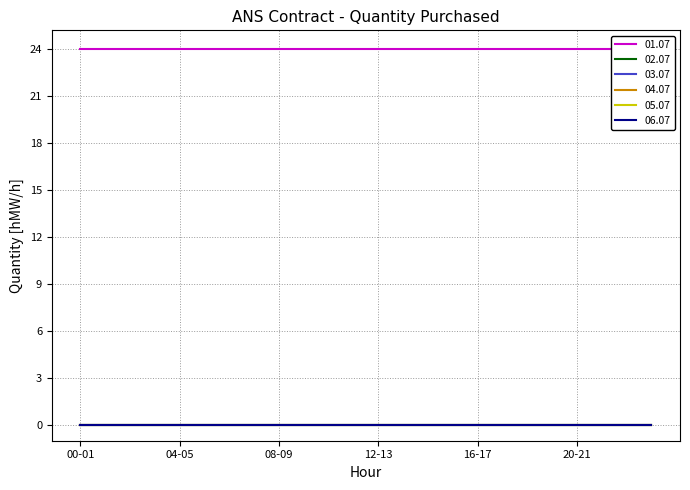

Which series has the largest total across all categories?

01.07